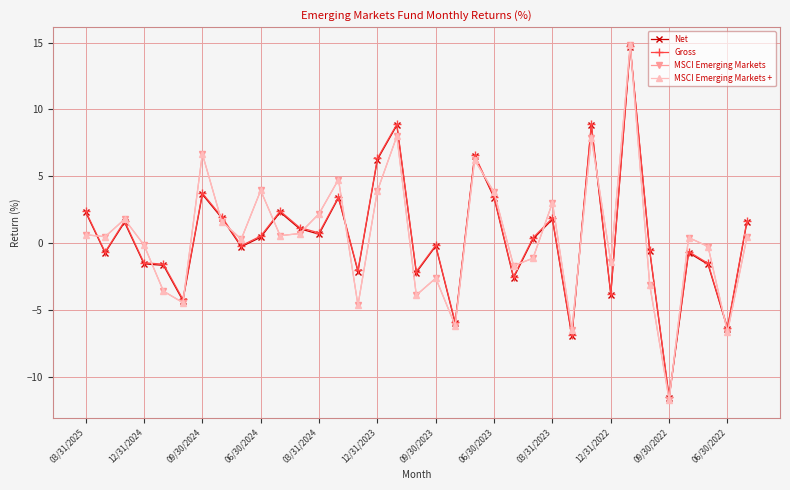

Does the chart have visible grid lines?

Yes